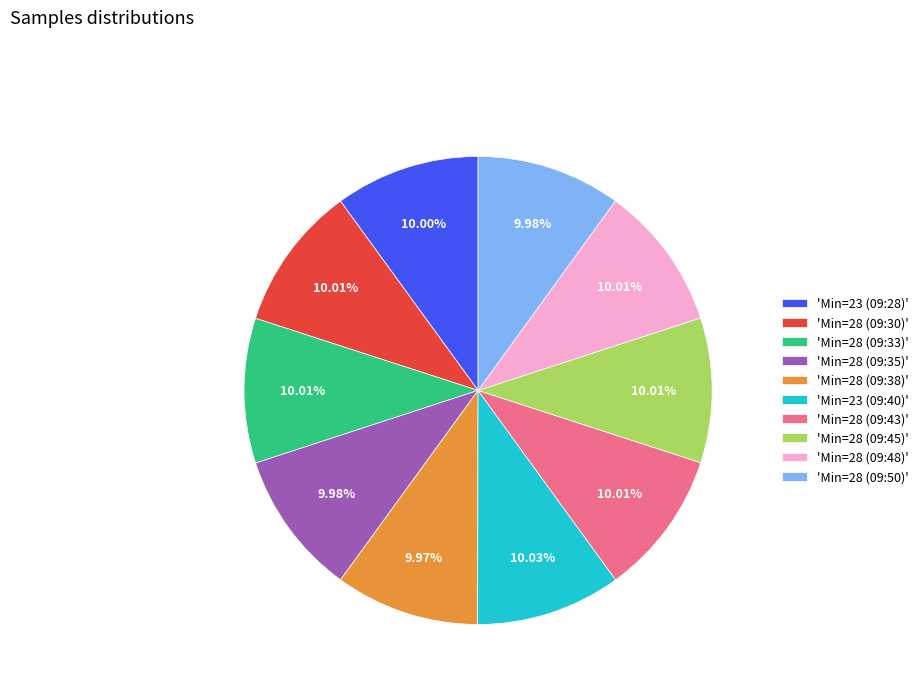

What is the ratio of the value at 'Min=28 (09:33)' to the value at 'Min=23 (09:40)'?

1.0